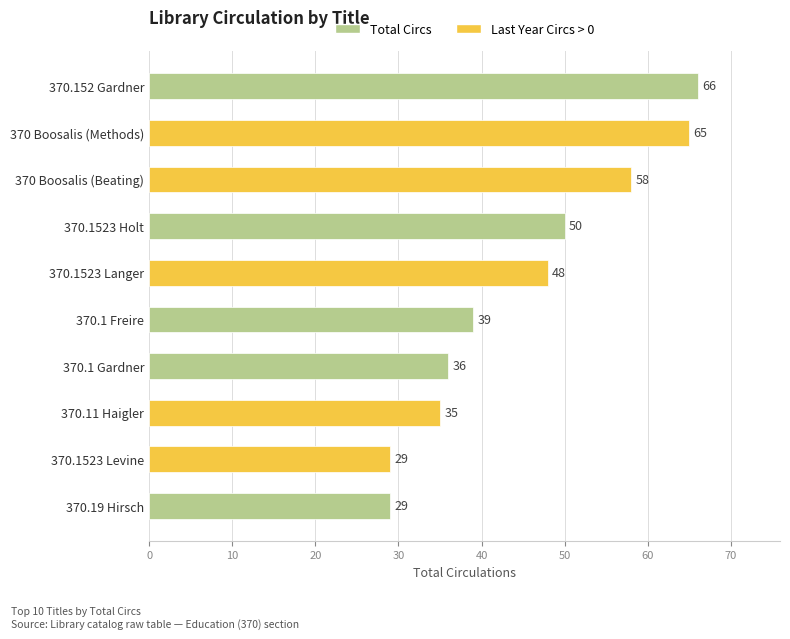

What is the smallest value displayed?

29